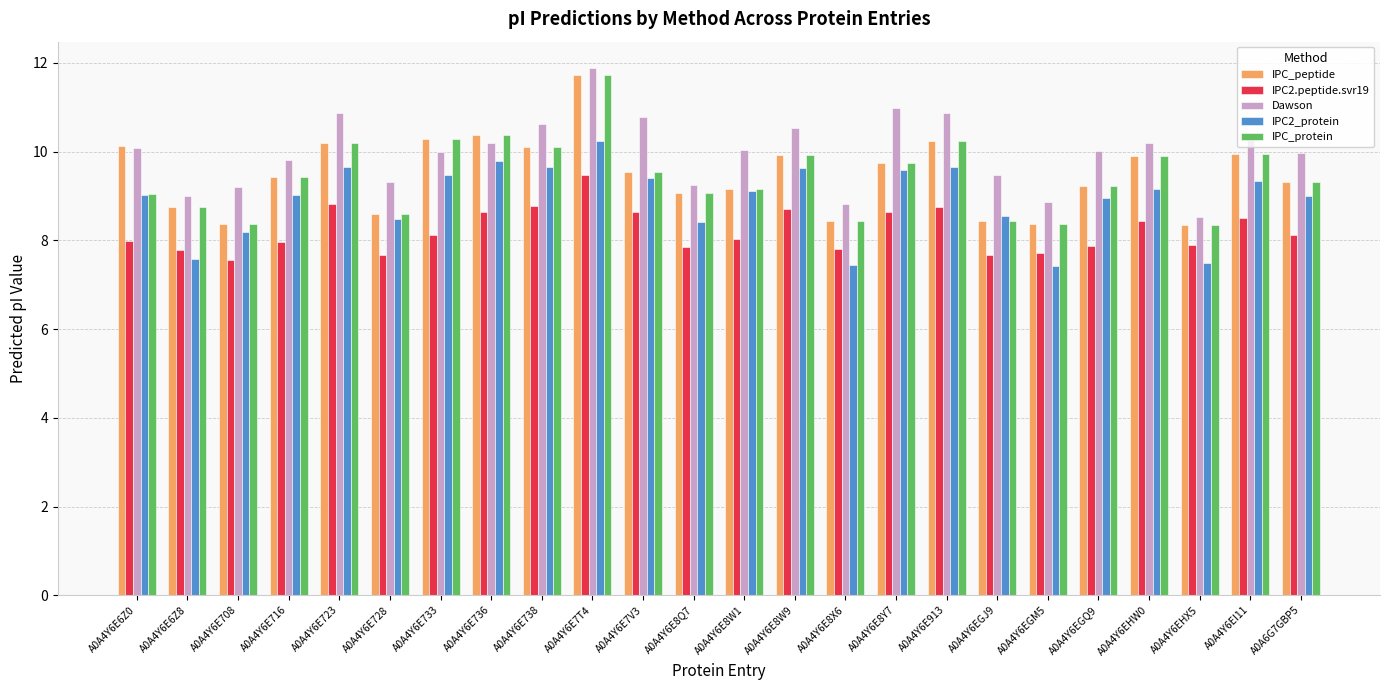

What is the value of the IPC_peptide bar at the 17th from the left?

10.2